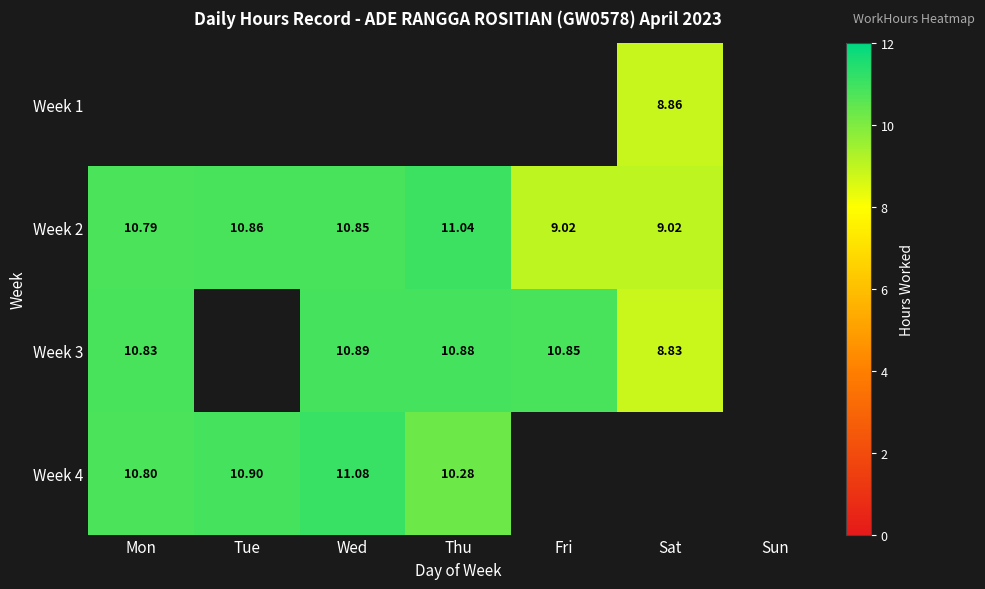

The Week 4 series shows 10.9 at Tue. True or false?

True